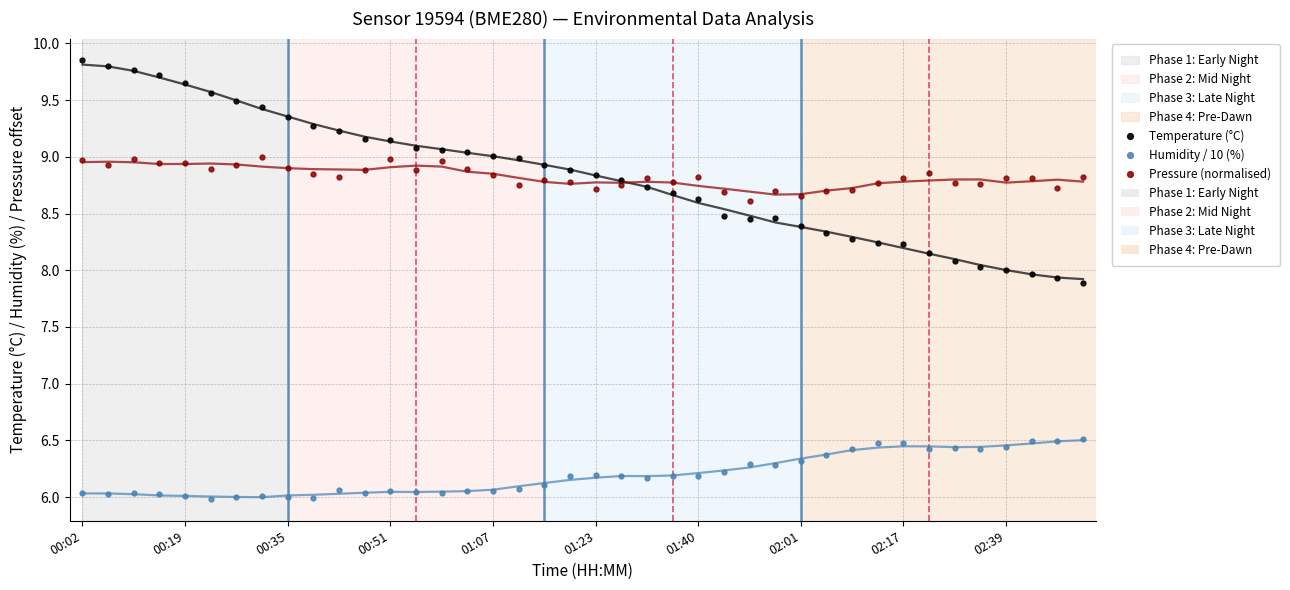

Where does the Humidity / 10 (%) series first go above 6?

00:02